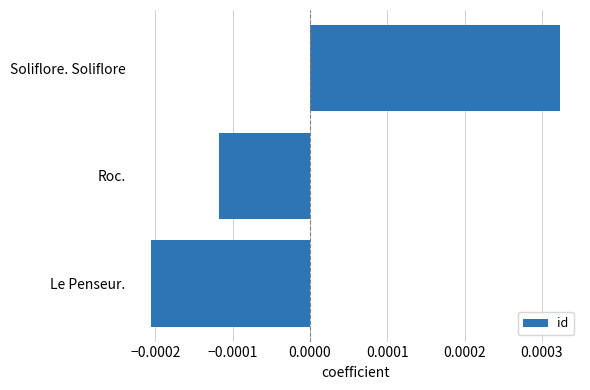

Rank the categories by value from highest to lowest.

Soliflore. Soliflore, Roc., Le Penseur.